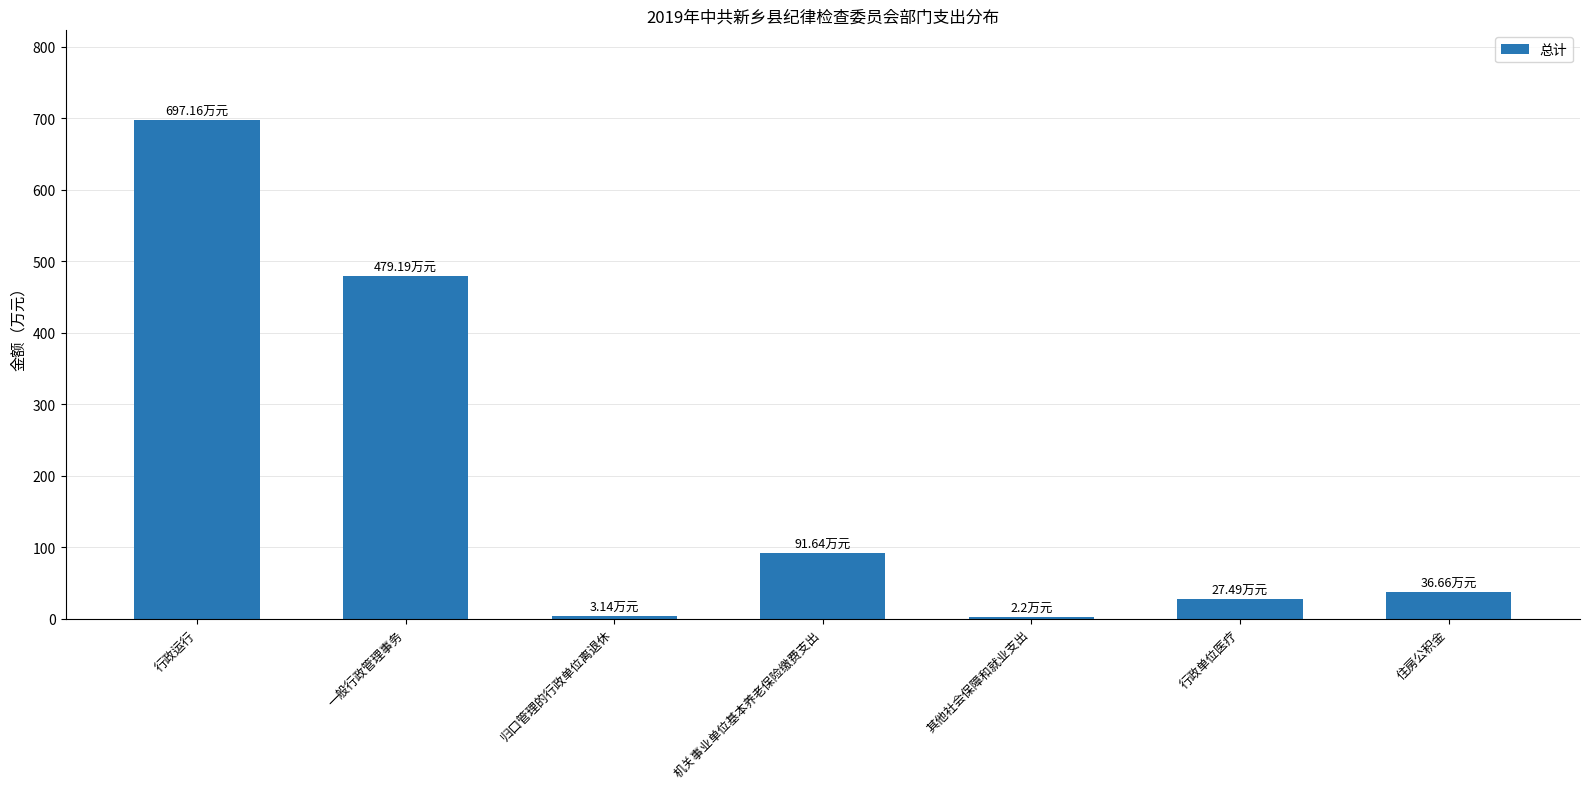

What is the average value?

191.1